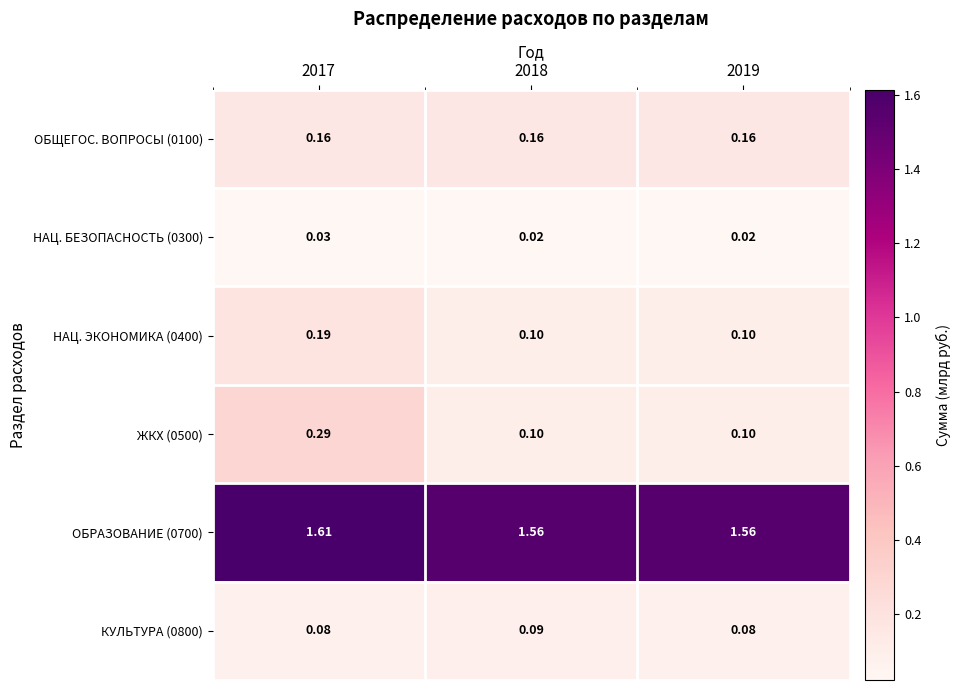

Rank the series by their maximum value, from highest to lowest.

ОБРАЗОВАНИЕ (0700), ЖКХ (0500), НАЦ. ЭКОНОМИКА (0400), ОБЩЕГОС. ВОПРОСЫ (0100), КУЛЬТУРА (0800), НАЦ. БЕЗОПАСНОСТЬ (0300)